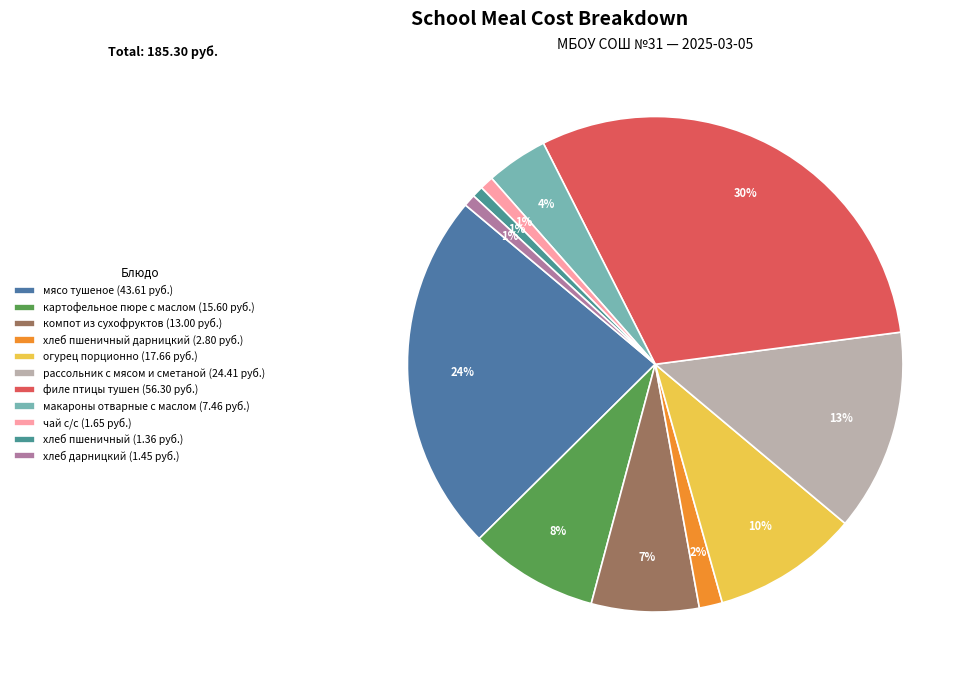

How many slices are in this pie chart?

11